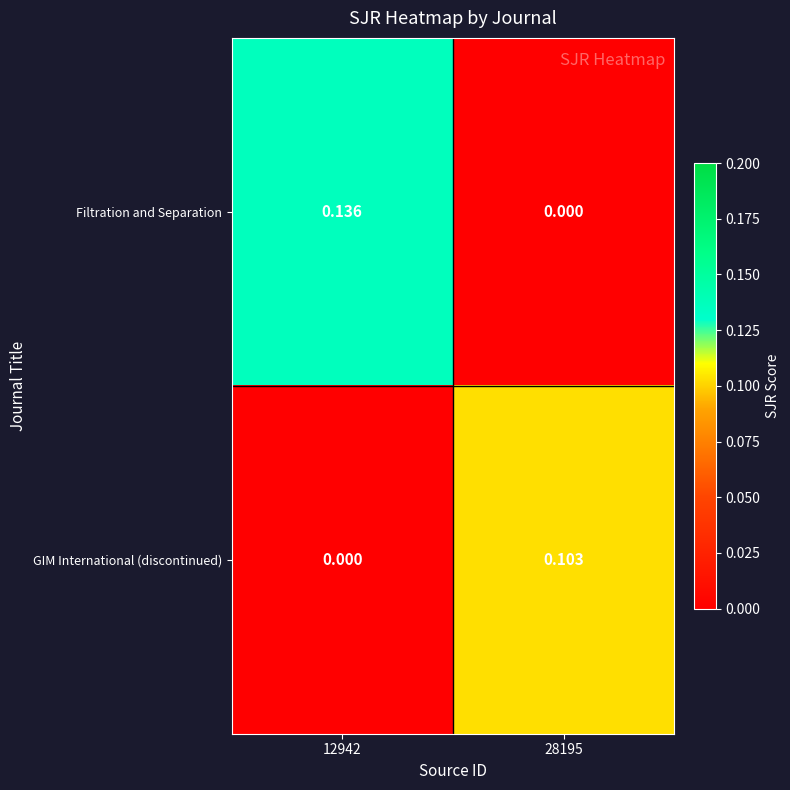

Which series has the largest total across all categories?

Filtration and Separation